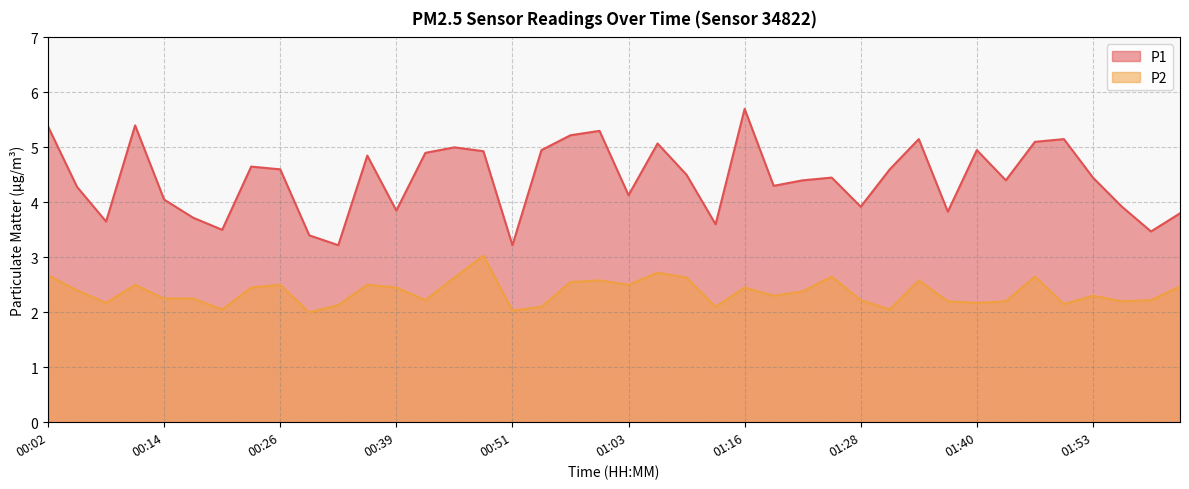

Rank the series by their average value, from lowest to highest.

P2, P1